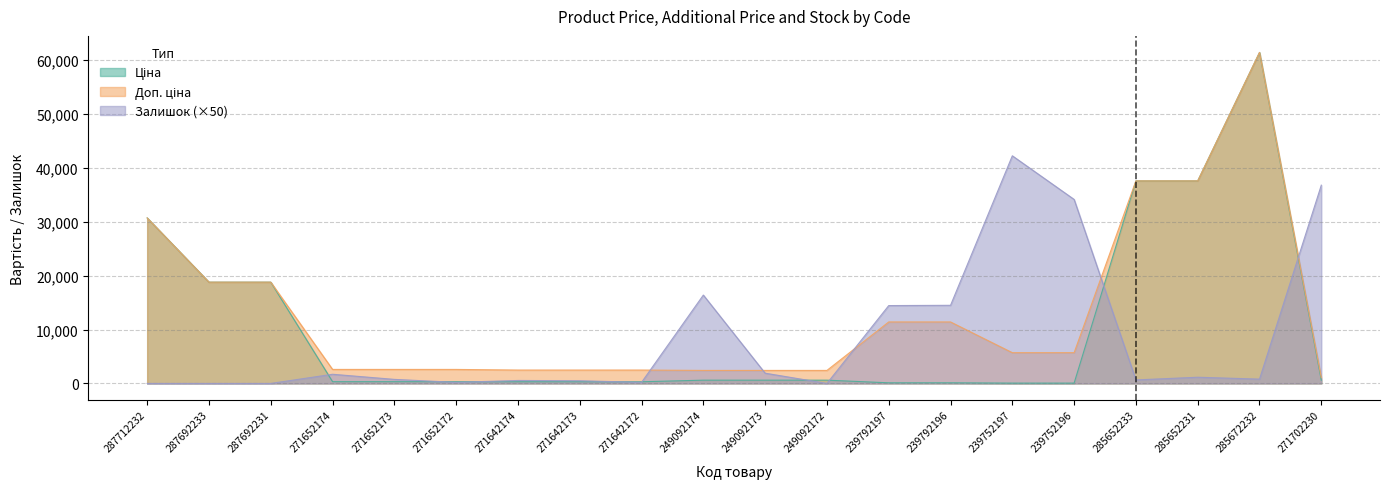

What is the label of the 9th point from the left?

271642172